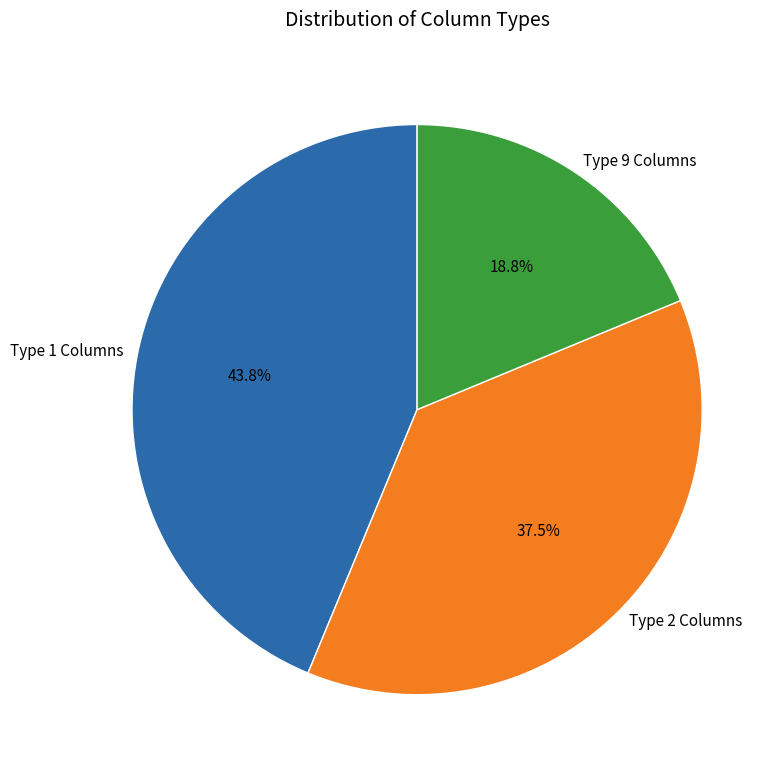

To the nearest percent, what is the difference between the largest and smallest slice percentages?

25%